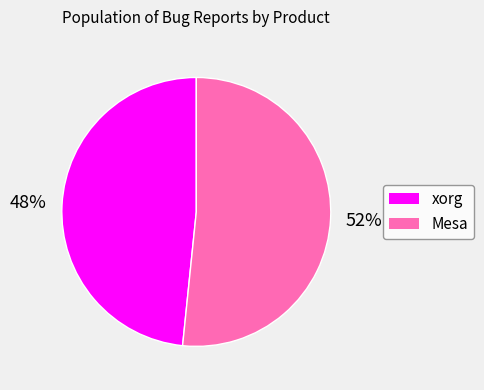

To the nearest percent, what is the average slice percentage?

50%